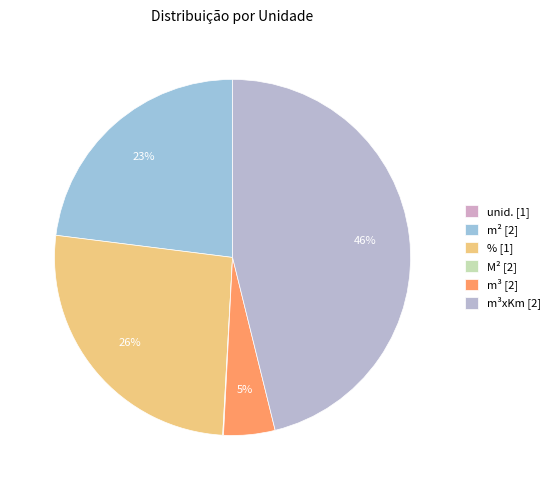

Which category has the biggest portion of the pie?

m³xKm [2]